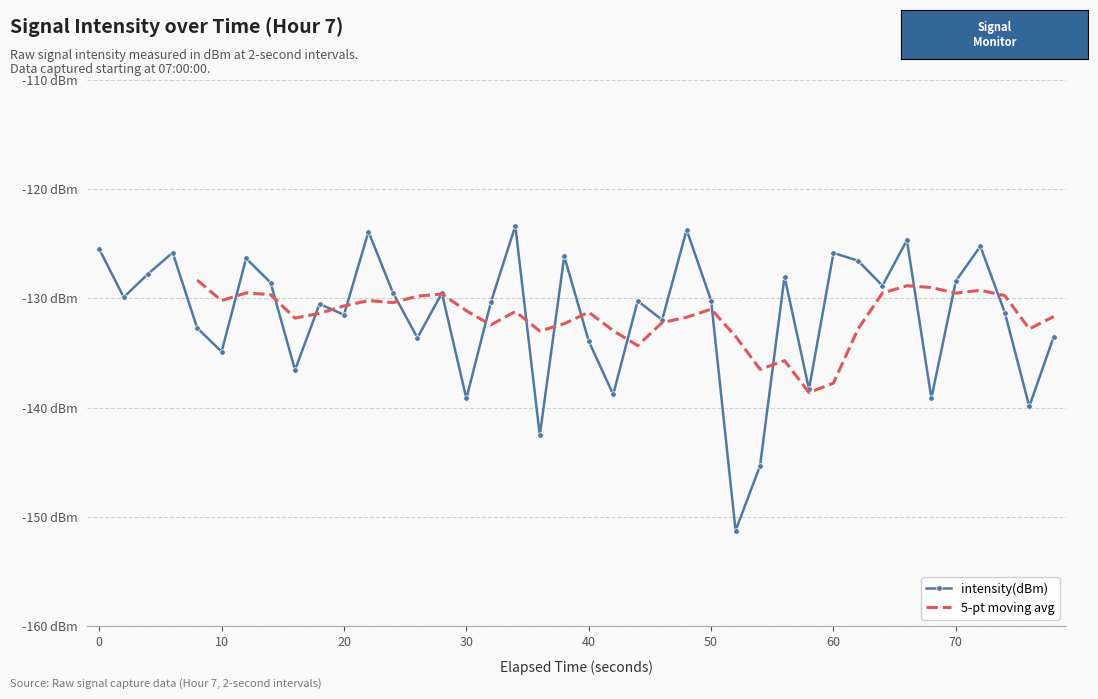

True or false: there are more than 2 points higher than both neighbors.

True